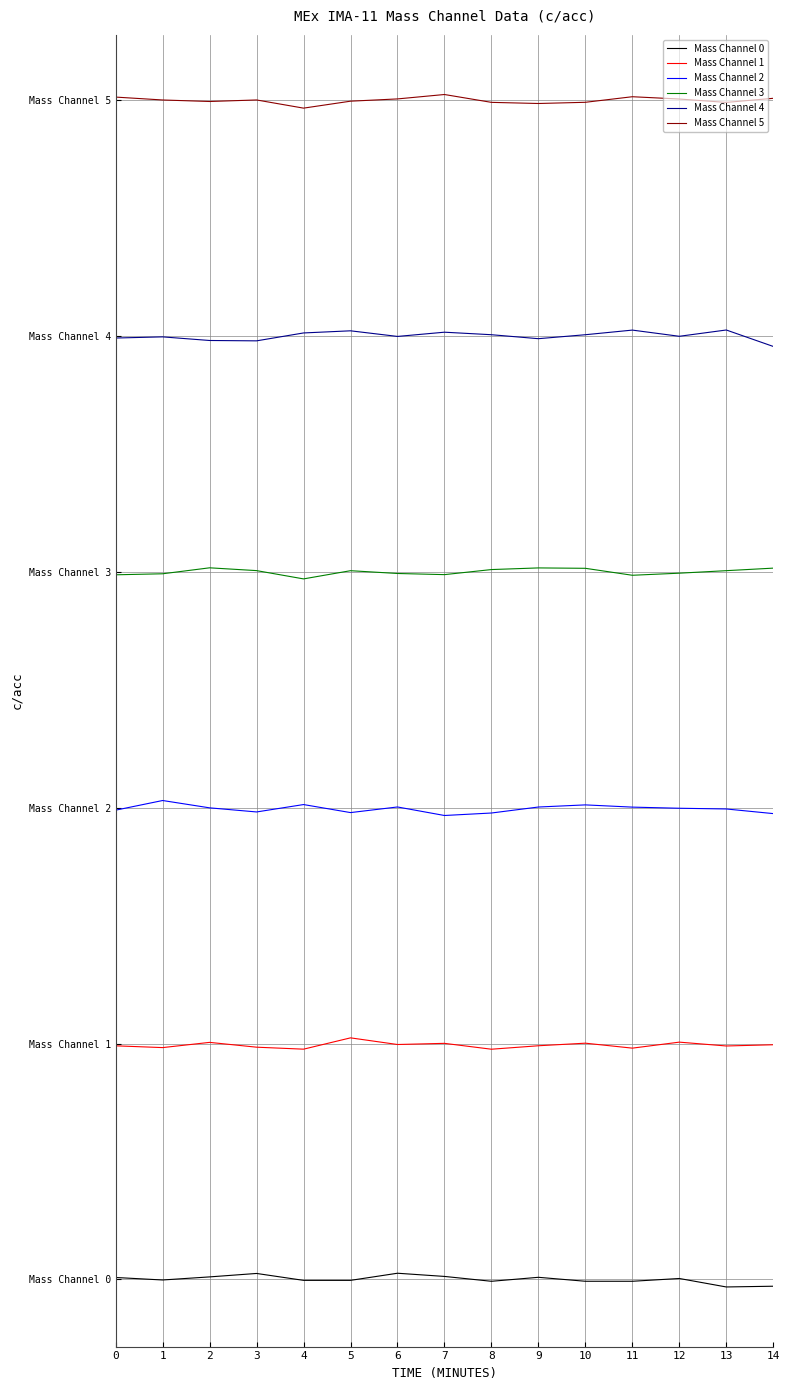

True or false: Mass Channel 4 and Mass Channel 2 cross at least once.

False